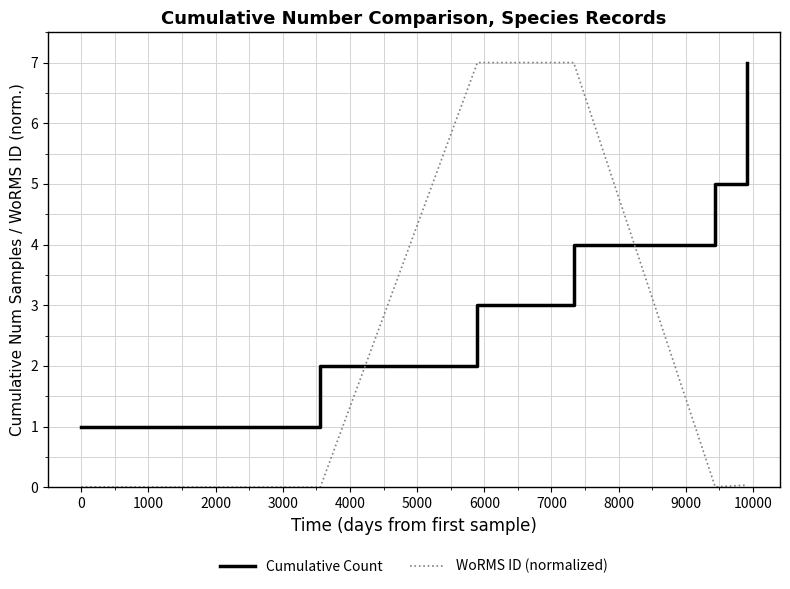

What is the difference between the maximum and minimum values in the WoRMS ID (normalized) series?

7.0